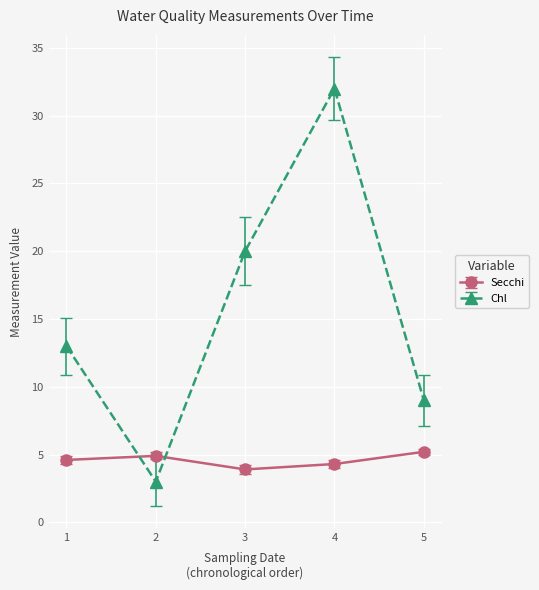

Reading left to right, transcribe all the data shown in this chart.

Secchi: 4.6	4.9	3.9	4.3	5.2
Chl: 13.0	3.0	20.0	32.0	9.0